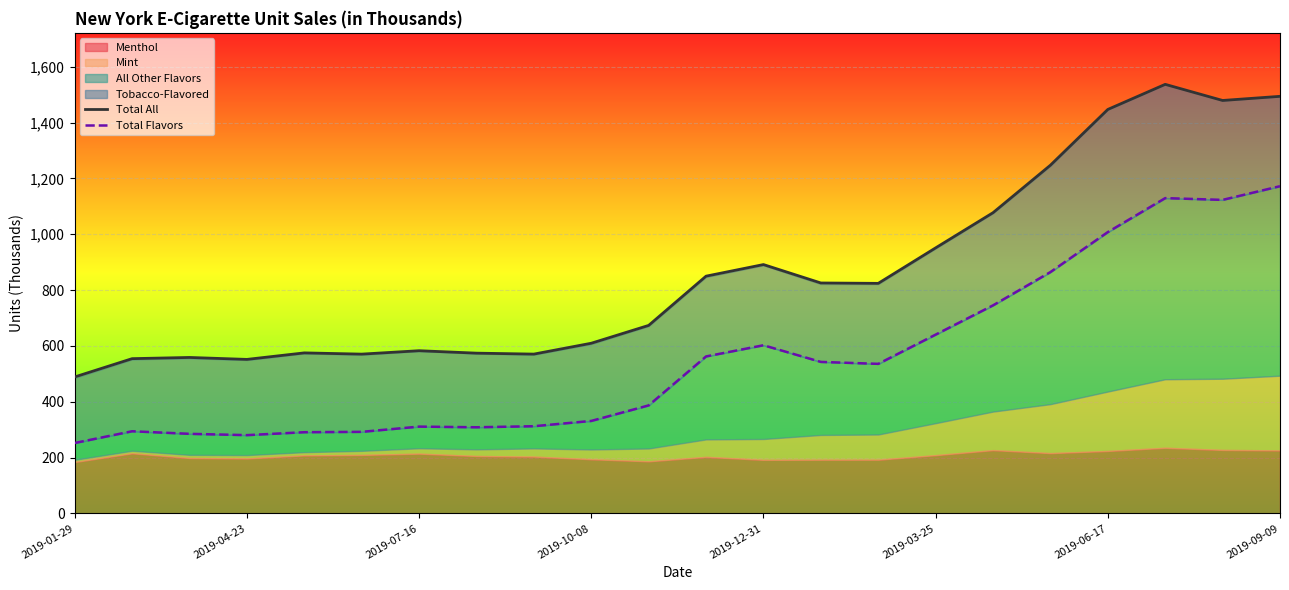

True or false: Total Flavors has more than 0 interior local peaks.

True